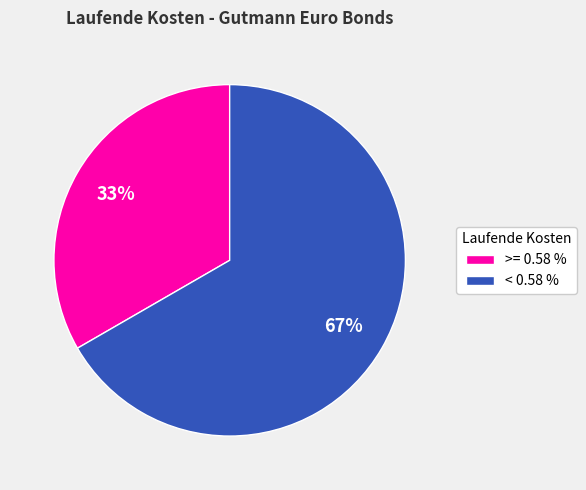

Is it true that >= 0.58 % is 41% of the pie?

False